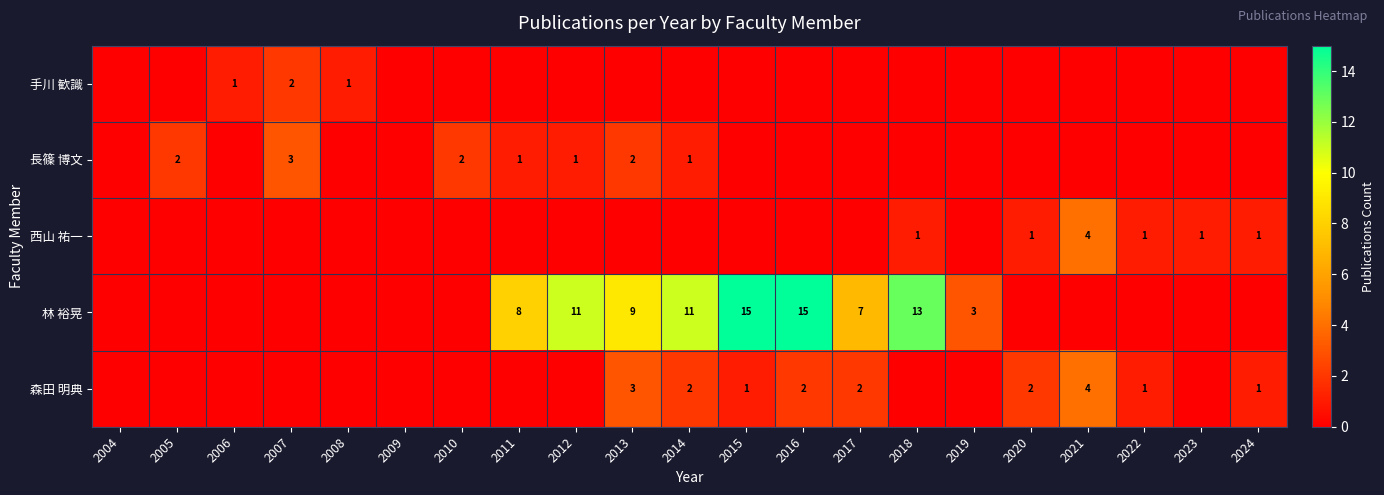

Is the value of 手川 歓識 at 2014 greater than the value of 長篠 博文 at 2013?

No